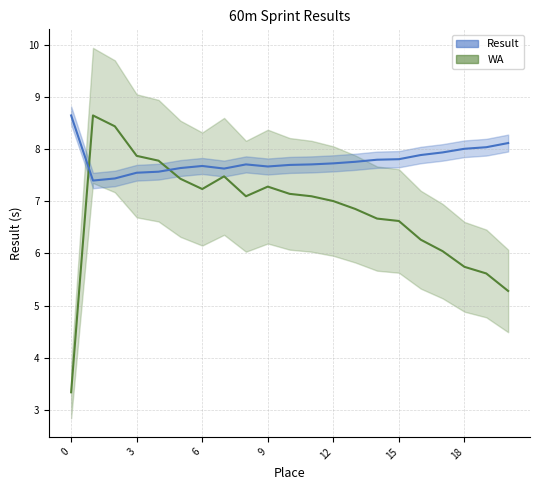

Is it true that Result equals 7.9 at 17?

True